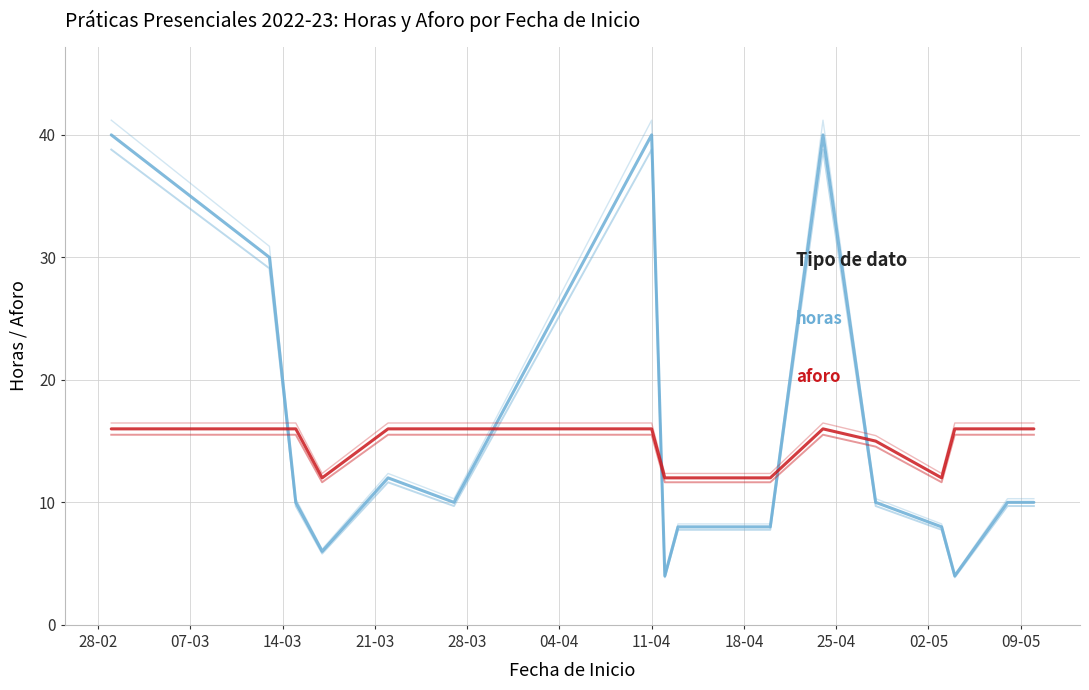

What is the value of the aforo point at the 16th from the left?

16